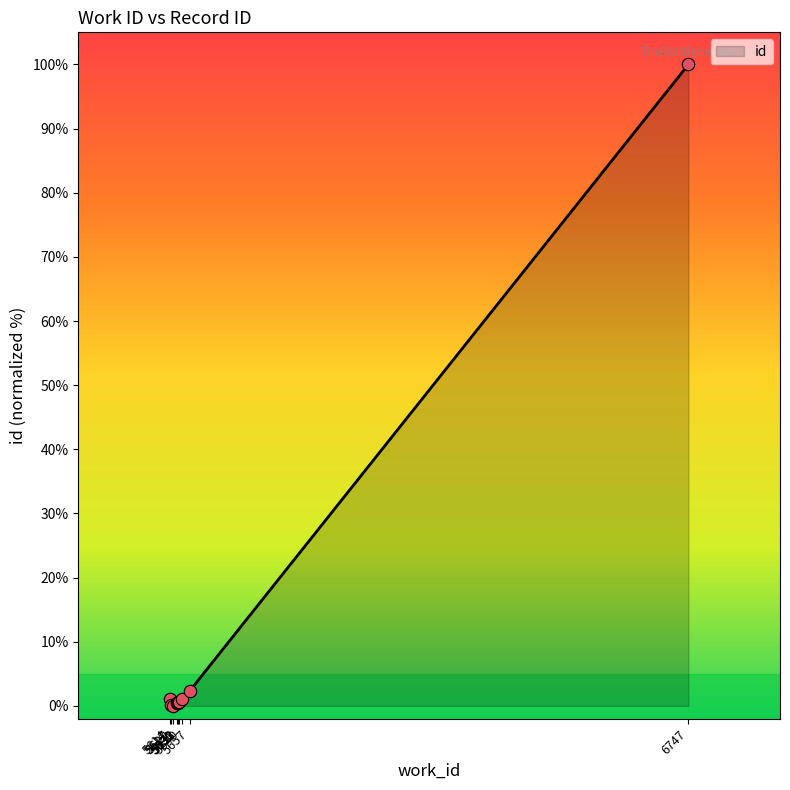

What is the difference between the maximum and minimum values?

100.0